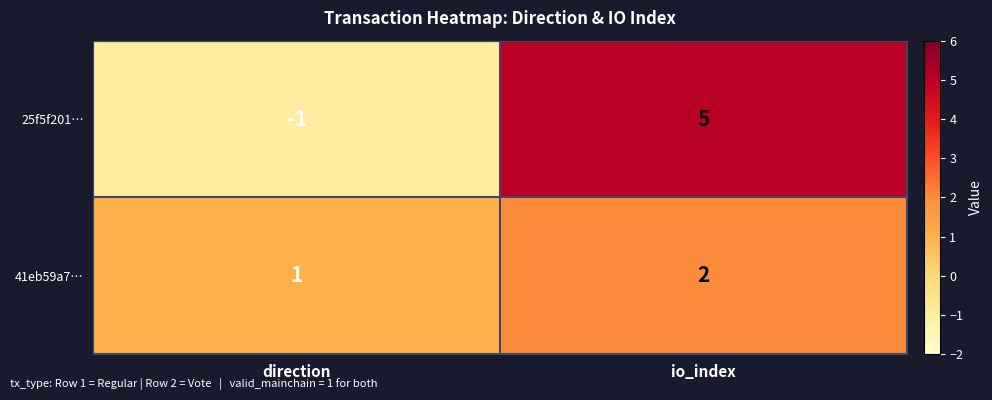

True or false: 41eb59a7… has a value of 2 at io_index.

True